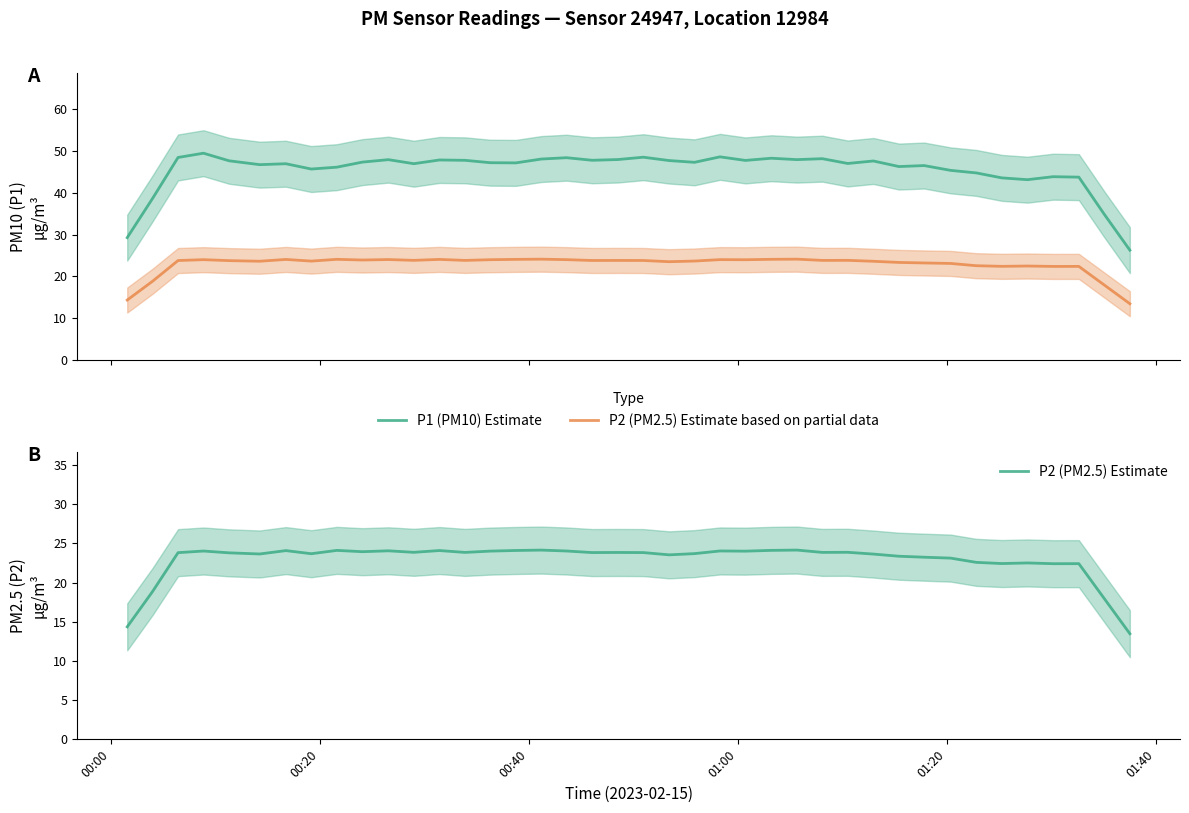

What is the smallest value displayed?

13.5